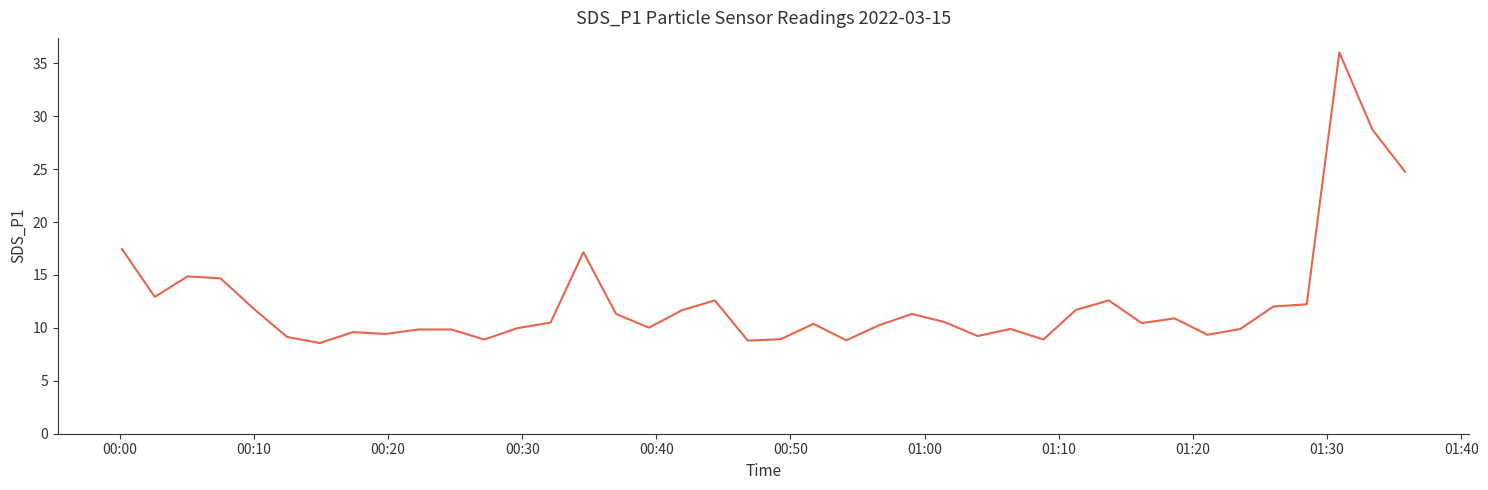

What is the maximum value shown in the chart?

36.0